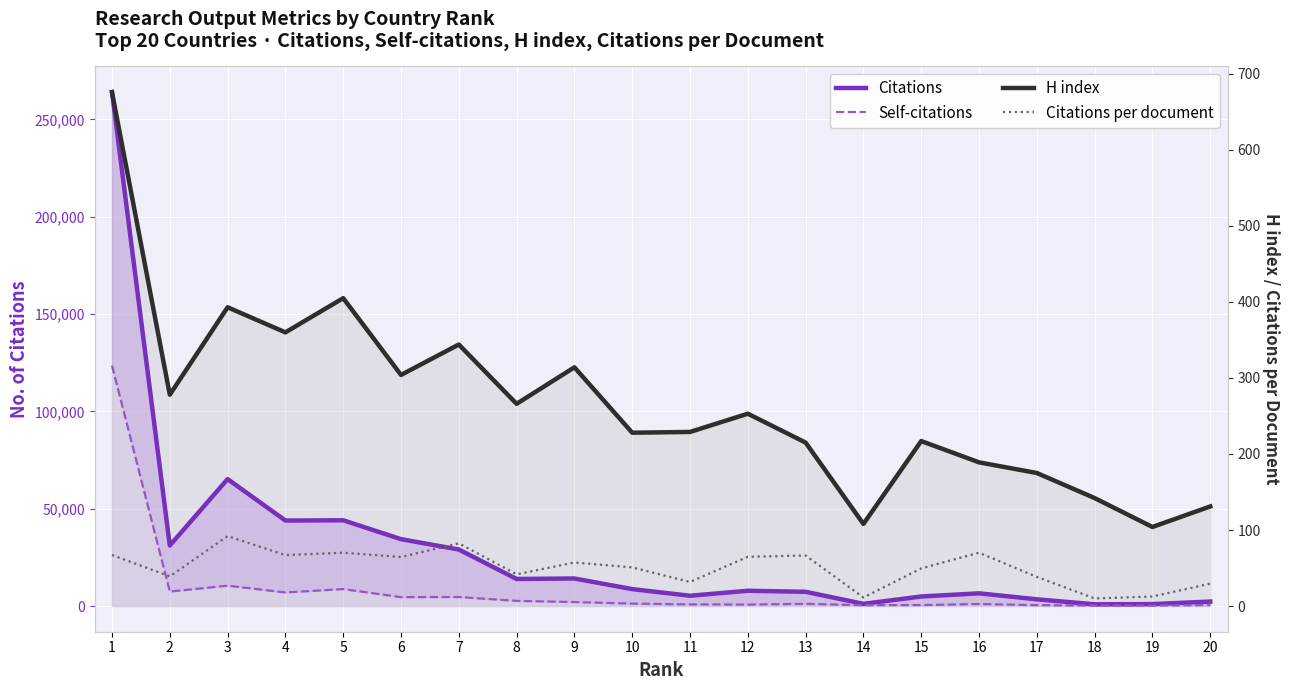

Is it true that Self-citations equals 205448.8 at 1?

False